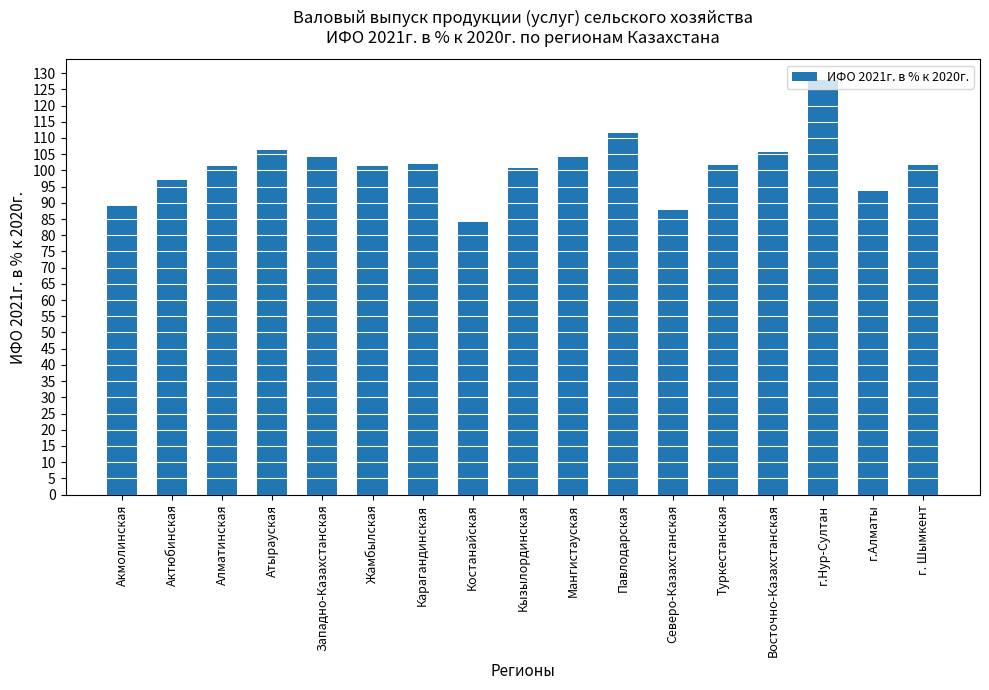

Which has a higher value, Кызылординская or Актюбинская?

Кызылординская